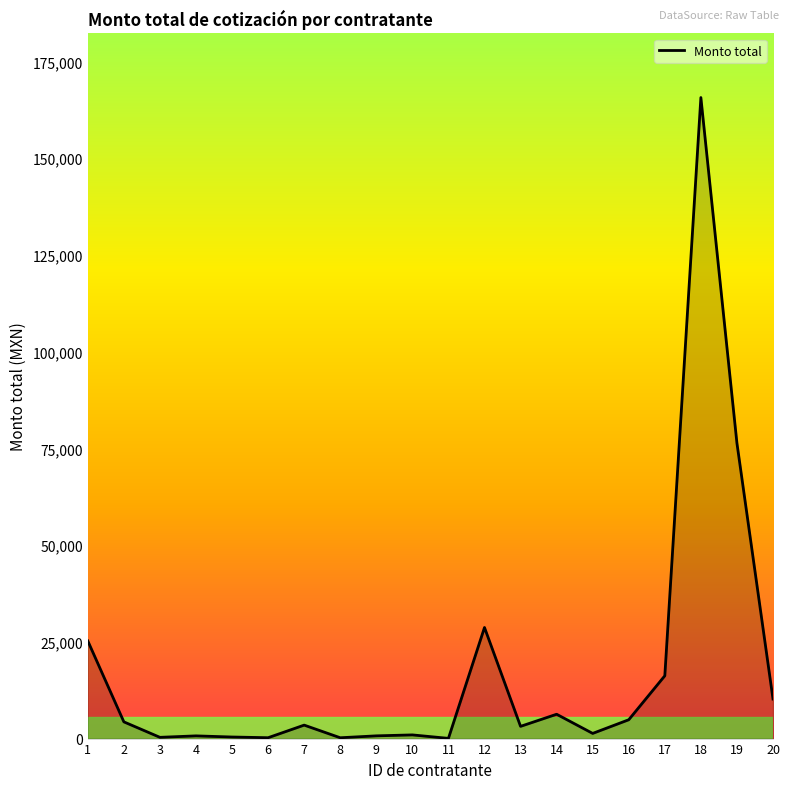

What is the difference between the maximum and minimum values?

165580.8